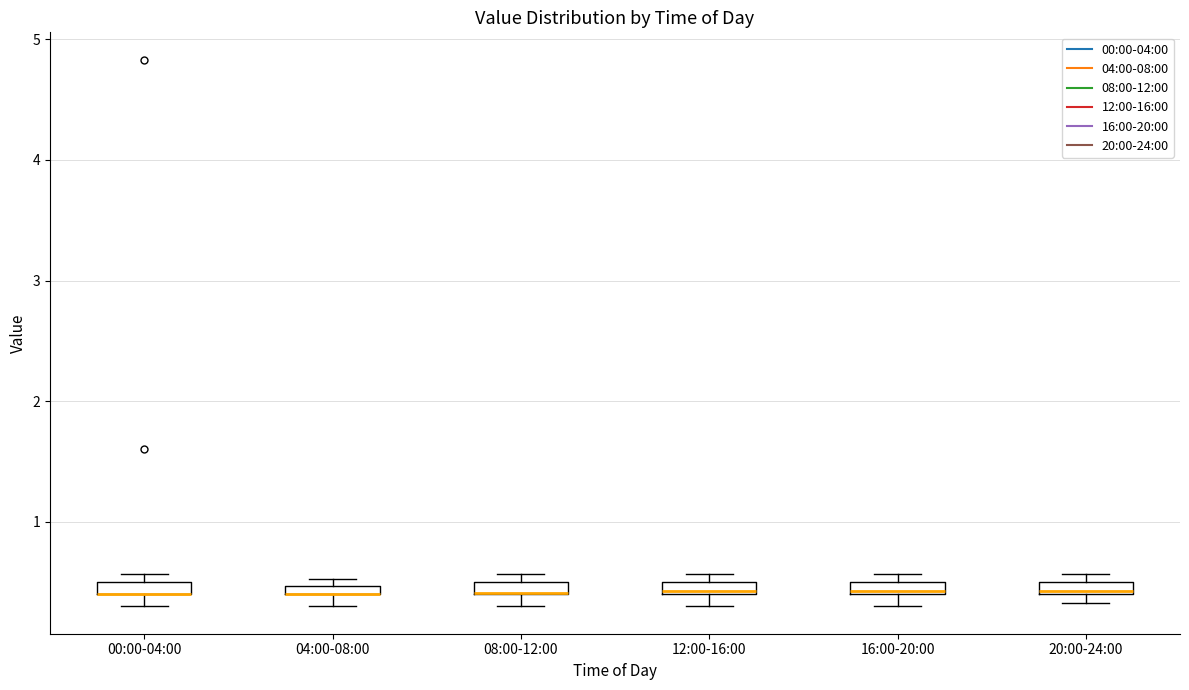

Where is the upper edge of the box for 04:00-08:00 on the y-axis? The values are not printed on the chart, so give them approximately, as read against the axis.

0.5